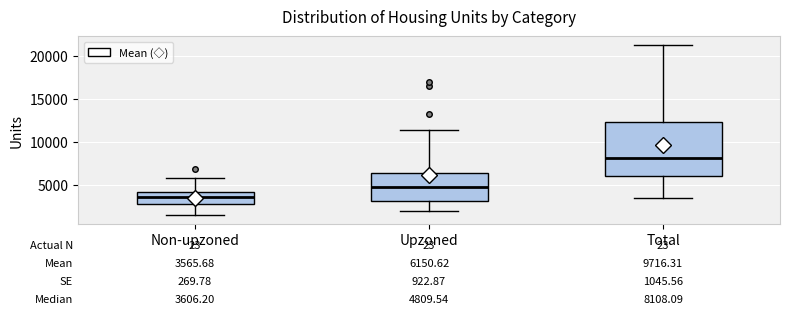

Comparing the boxes themselves (not the whiskers), which one is the tallest?

Total